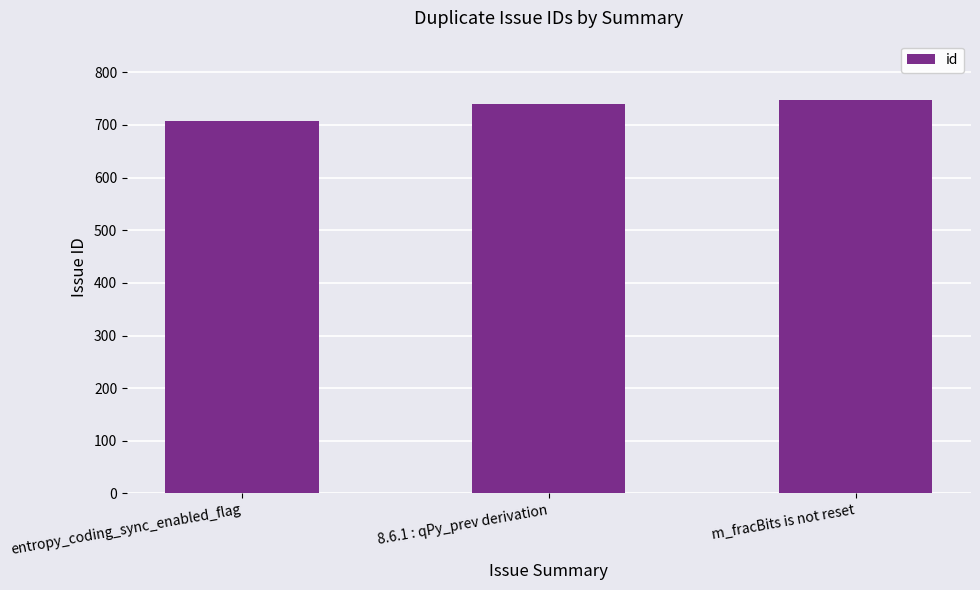

True or false: the data shows 748 at m_fracBits is not reset.

True